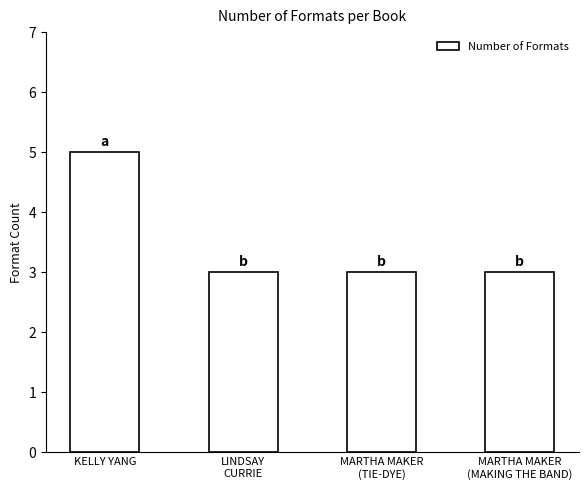

How many series are shown in this chart?

1